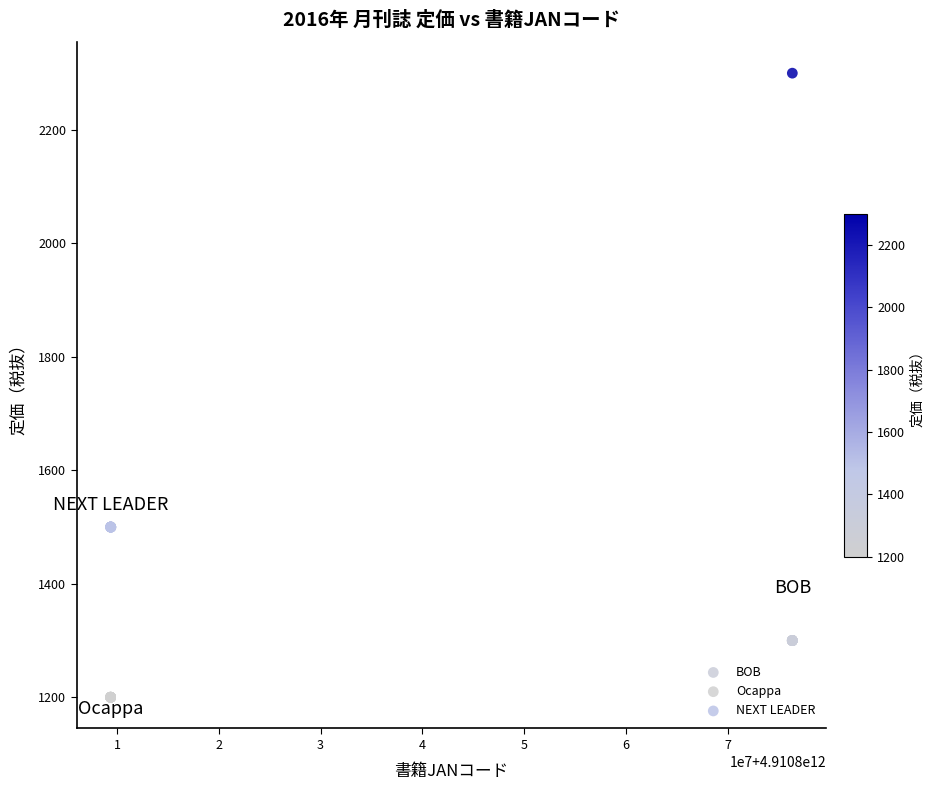

Which series reaches the minimum Y coordinate?

Ocappa